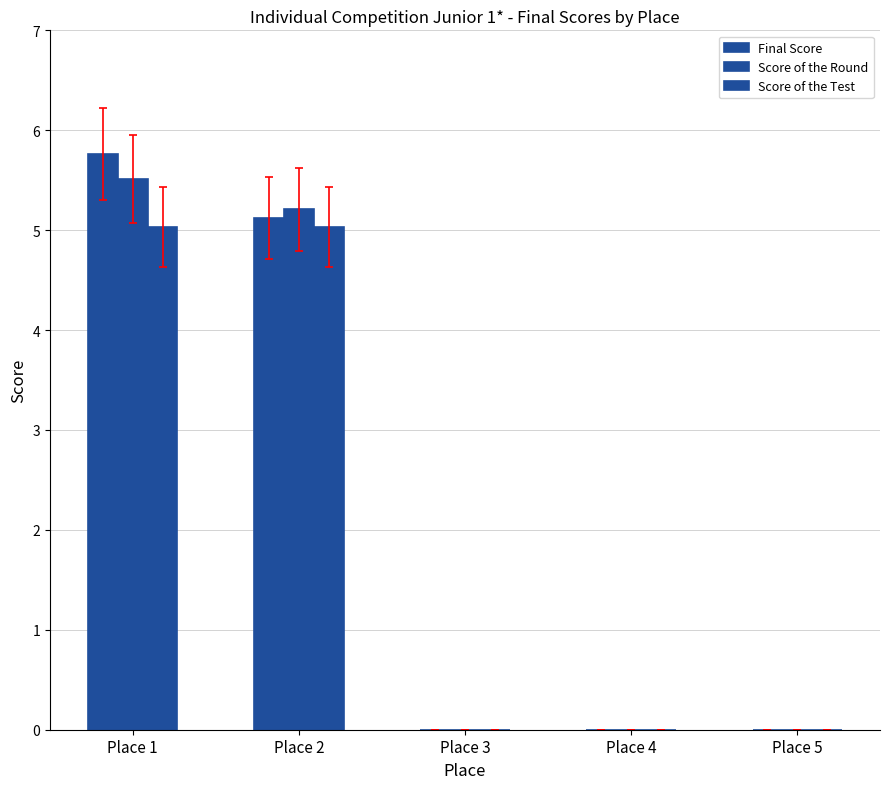

Is the value of Score of the Round at Place 3 greater than the value of Final Score at Place 5?

No